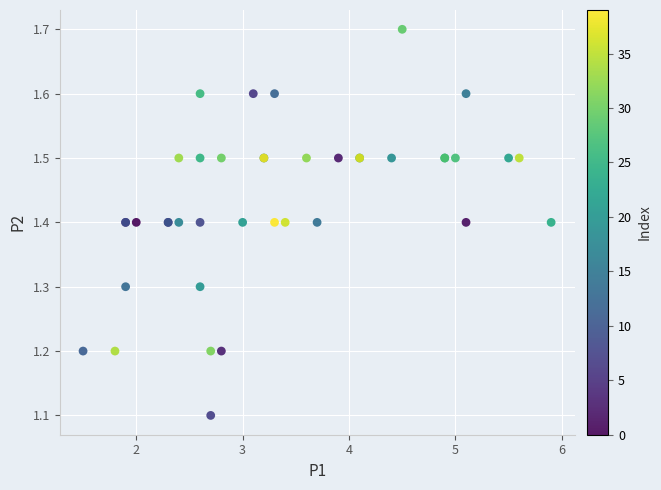

What Y value in the scatter plot is closest to 1?

1.1